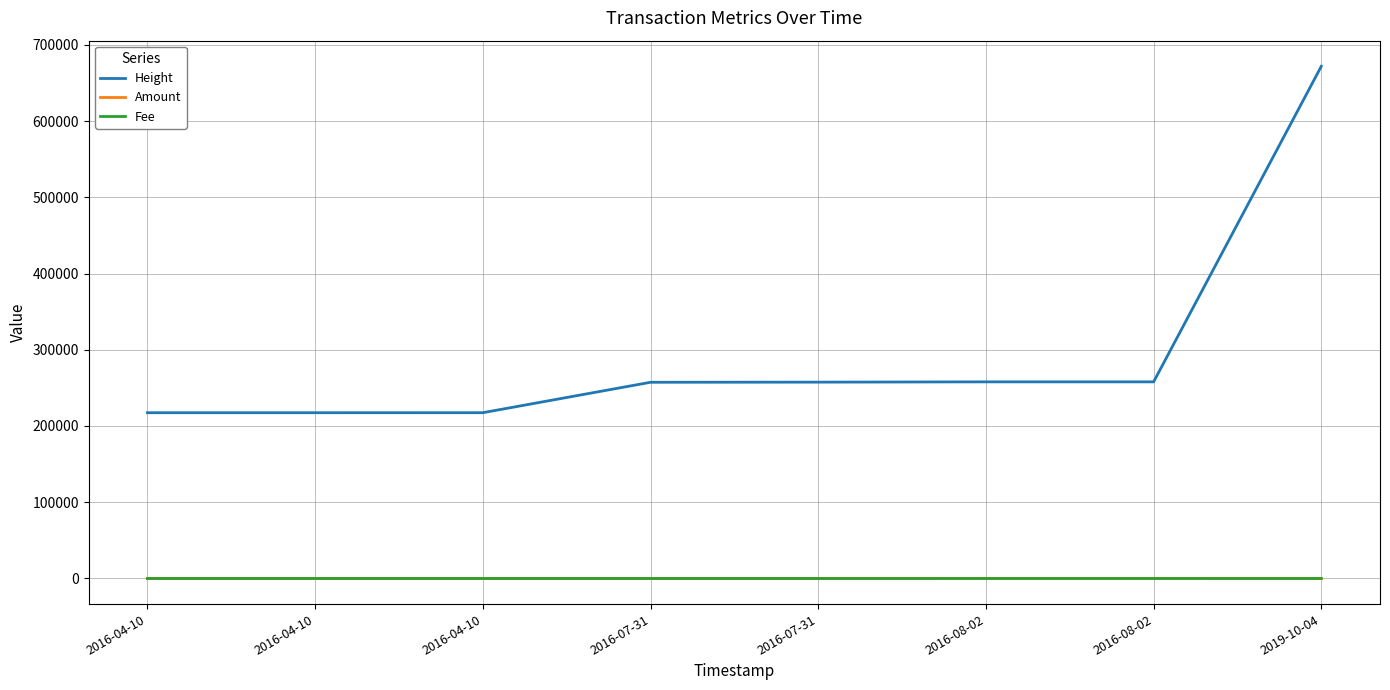

What are all the series names shown in the legend?

Height, Amount, Fee